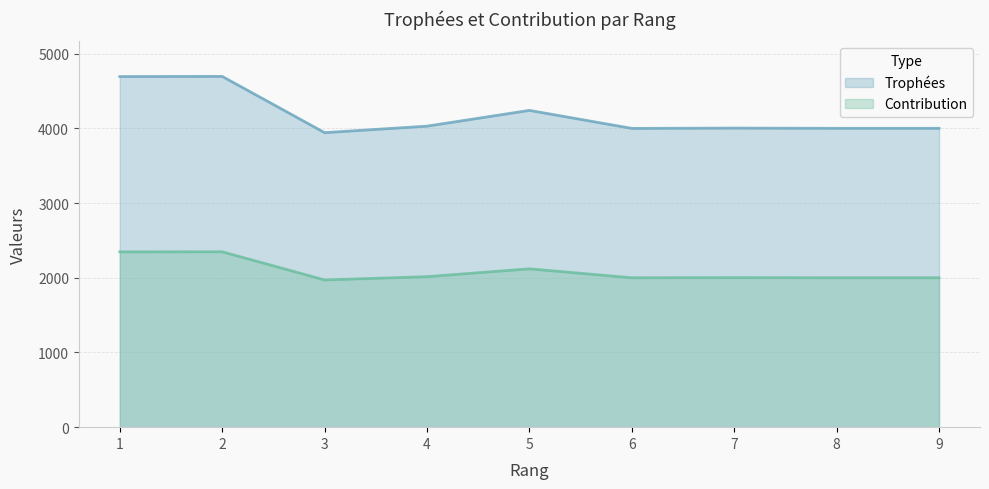

What is the minimum value for Contribution?

1971